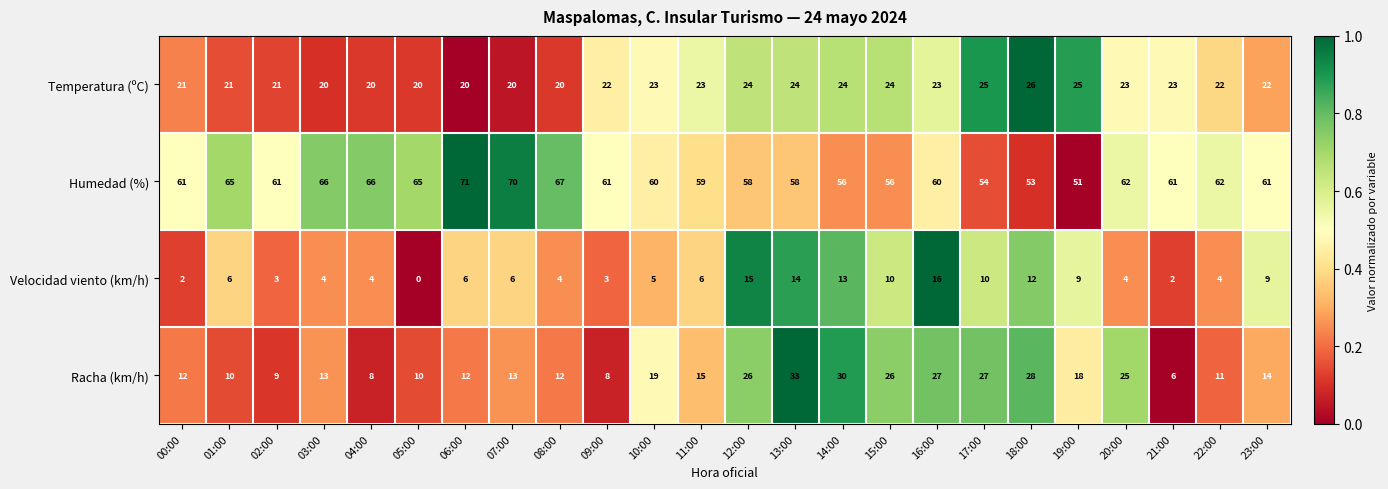

The value of Temperatura (ºC) at 00:00 is 21. True or false?

True